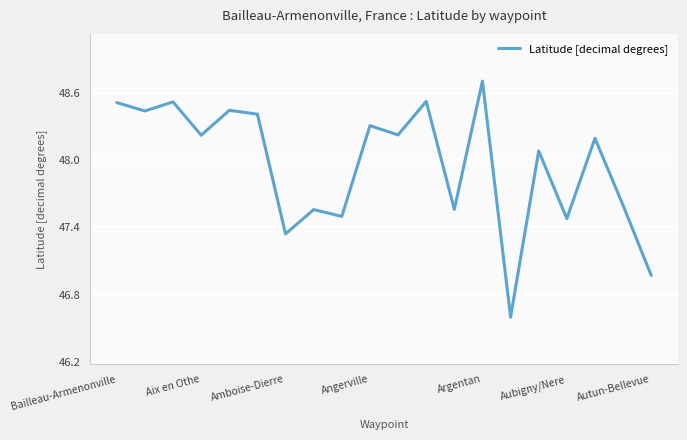

What is the greatest value displayed?

48.7